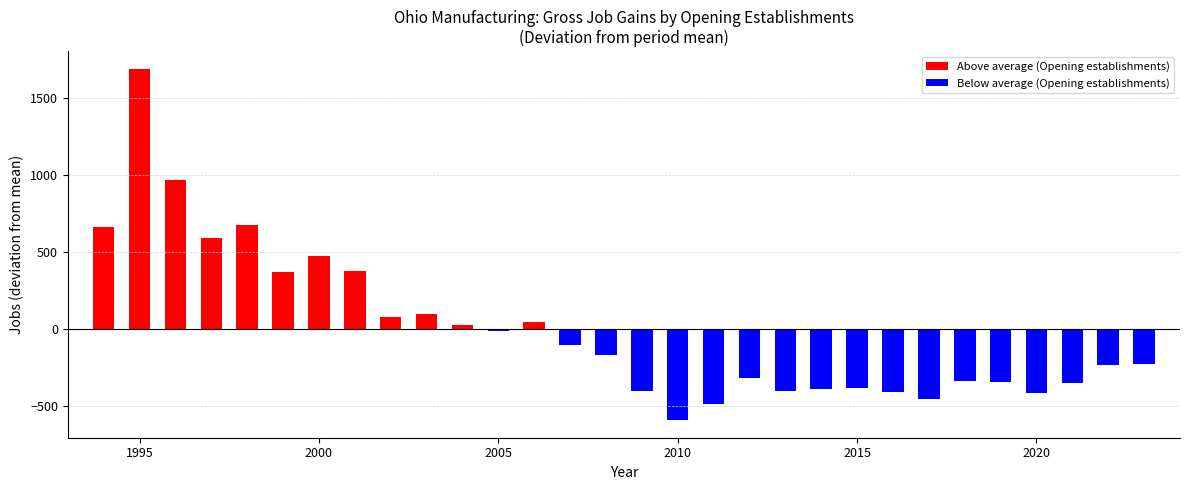

What is the difference between the highest and lowest values at 2020?

417.6